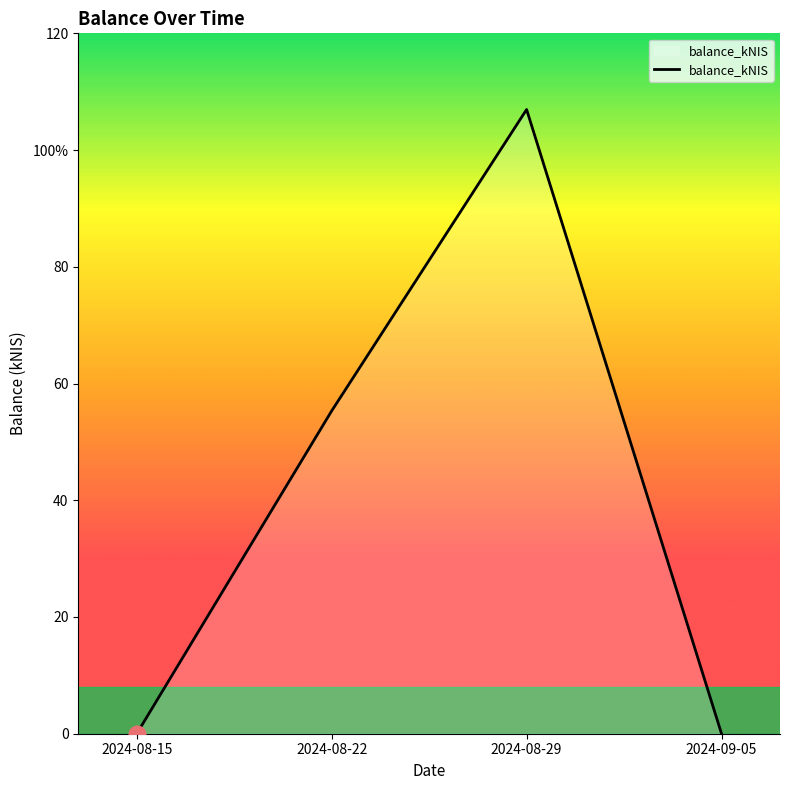

Is this an area chart (filled region under the line)?

Yes